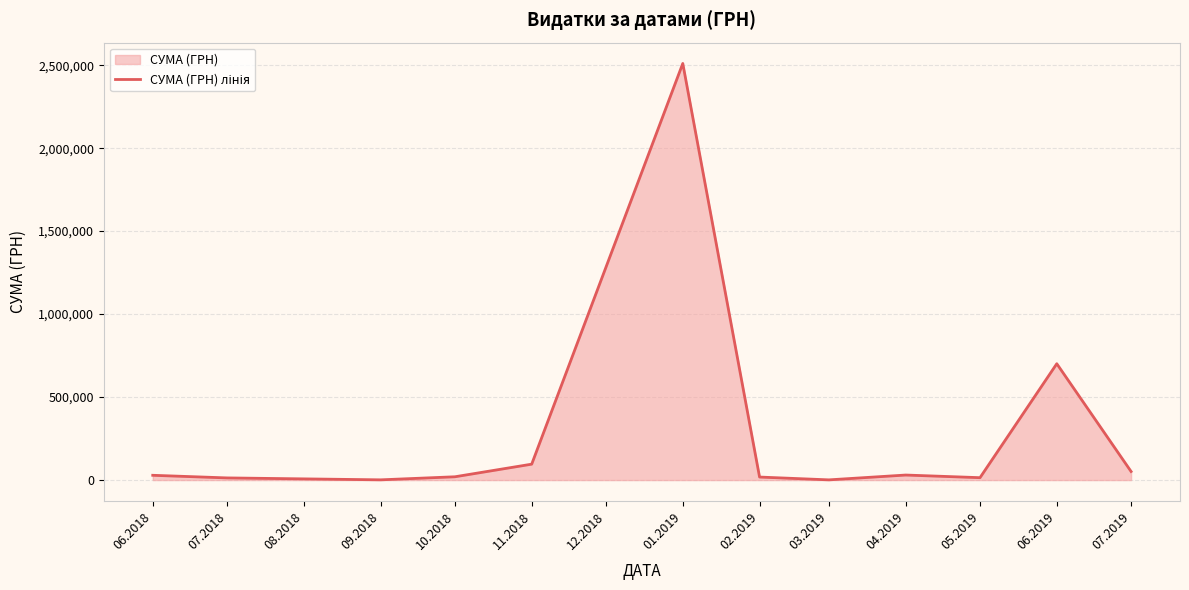

What is the difference between the maximum and minimum values?

2509194.9